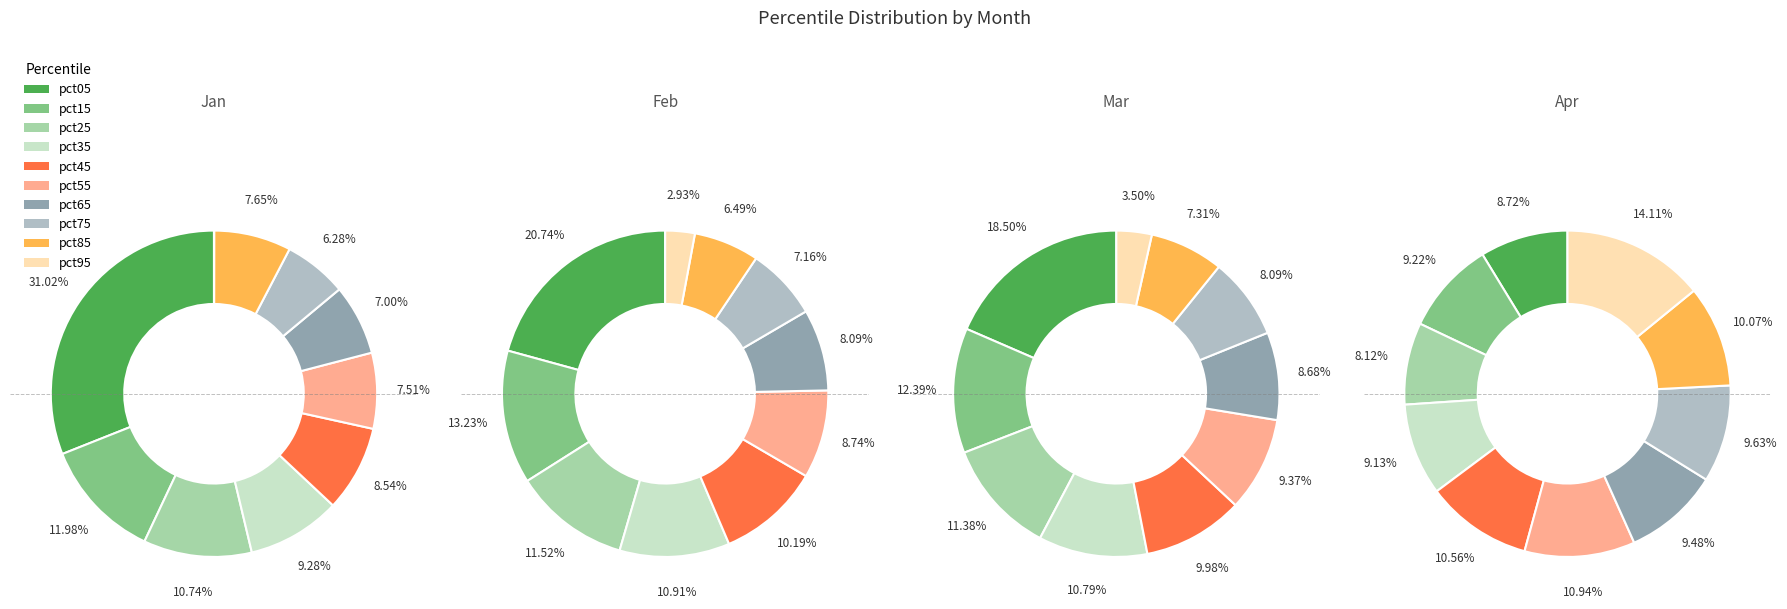

To the nearest percent, what is the average slice percentage?

10%